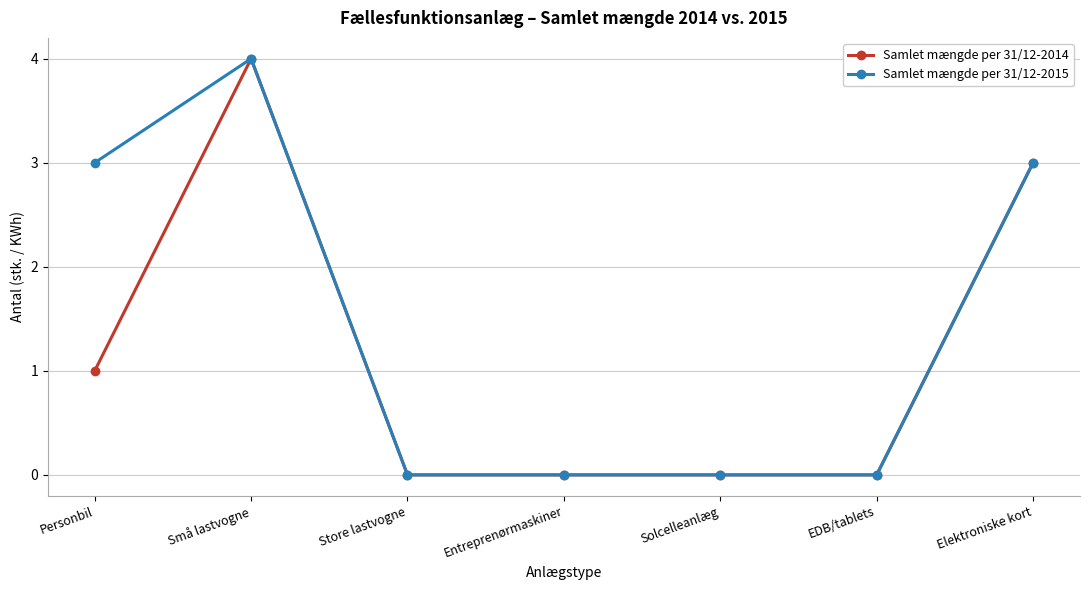

True or false: Samlet mængde per 31/12-2014 has a value of 2 at Små lastvogne.

False